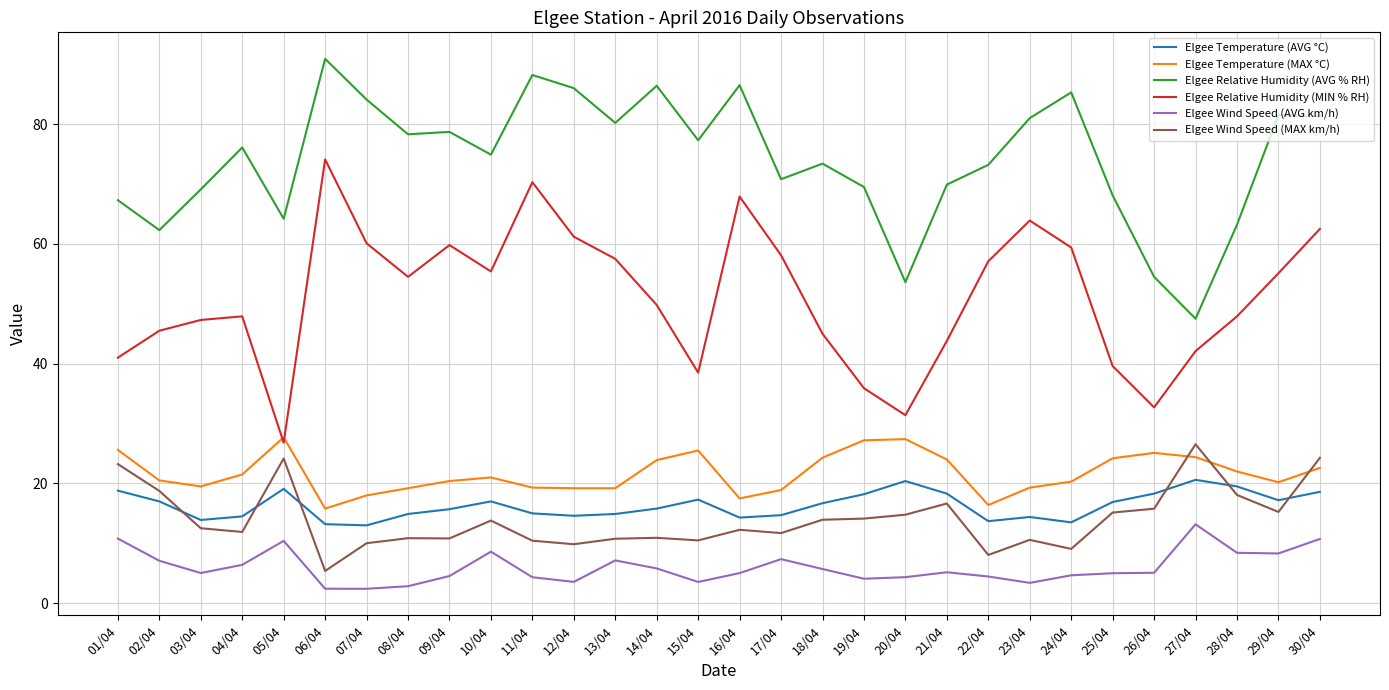

What is the difference between the highest and lowest values at 26/04?

49.4